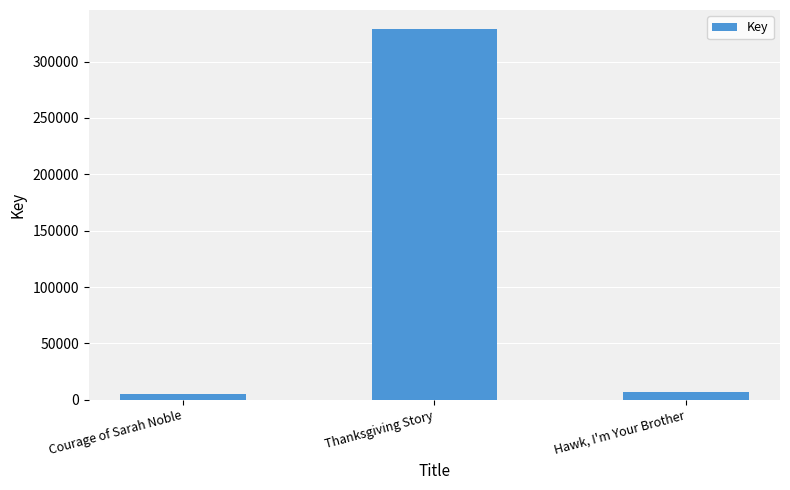

What is the minimum value shown in the chart?

5167